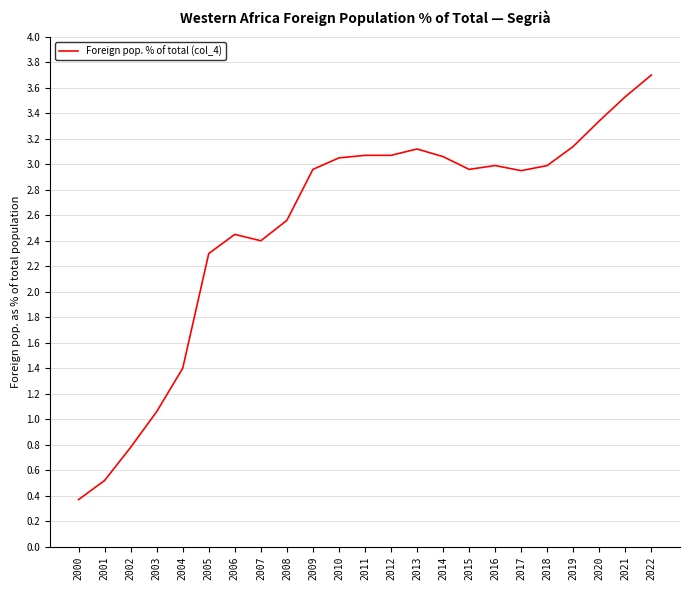

What is the minimum value shown in the chart?

0.4